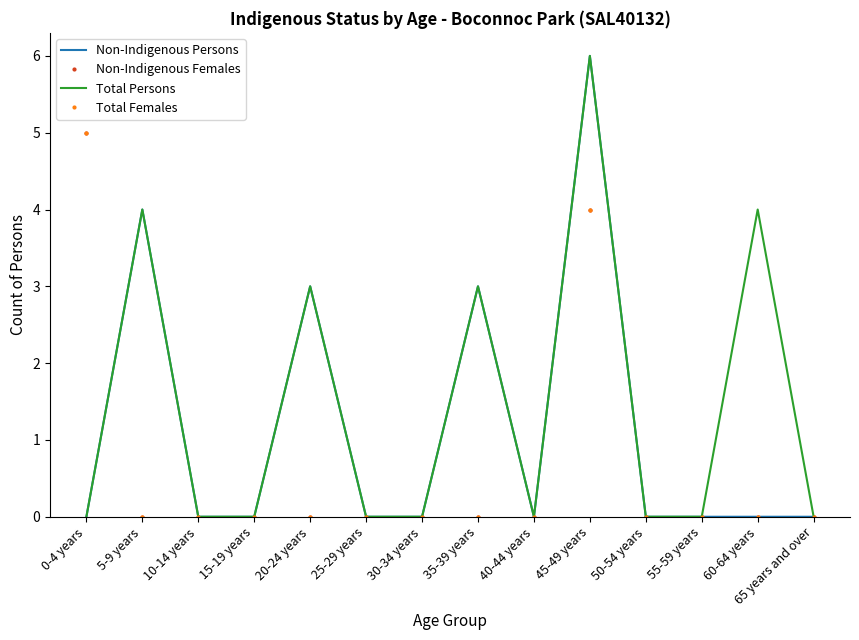

Reading left to right, extract all data points from this chart.

Non-Indigenous Persons: 0	4	0	0	3	0	0	3	0	6	0	0	0	0
Non-Indigenous Females: 5	0	0	0	0	0	0	0	0	4	0	0	0	0
Total Persons: 0	4	0	0	3	0	0	3	0	6	0	0	4	0
Total Females: 5	0	0	0	0	0	0	0	0	4	0	0	0	0